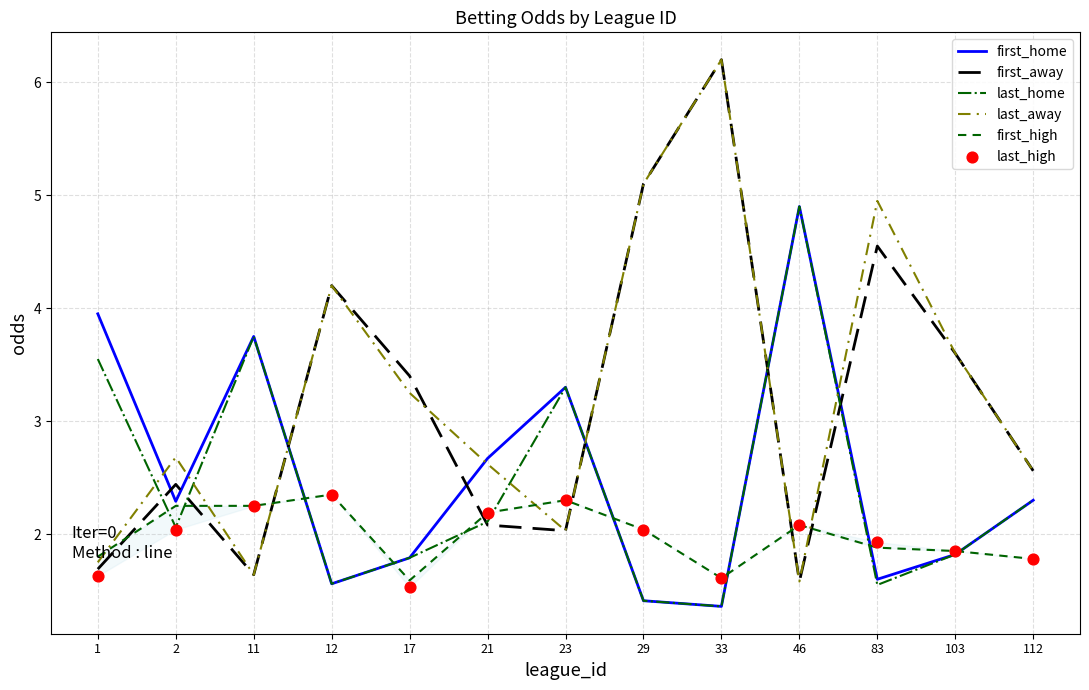

At which category is the sum across all series the highest?

33